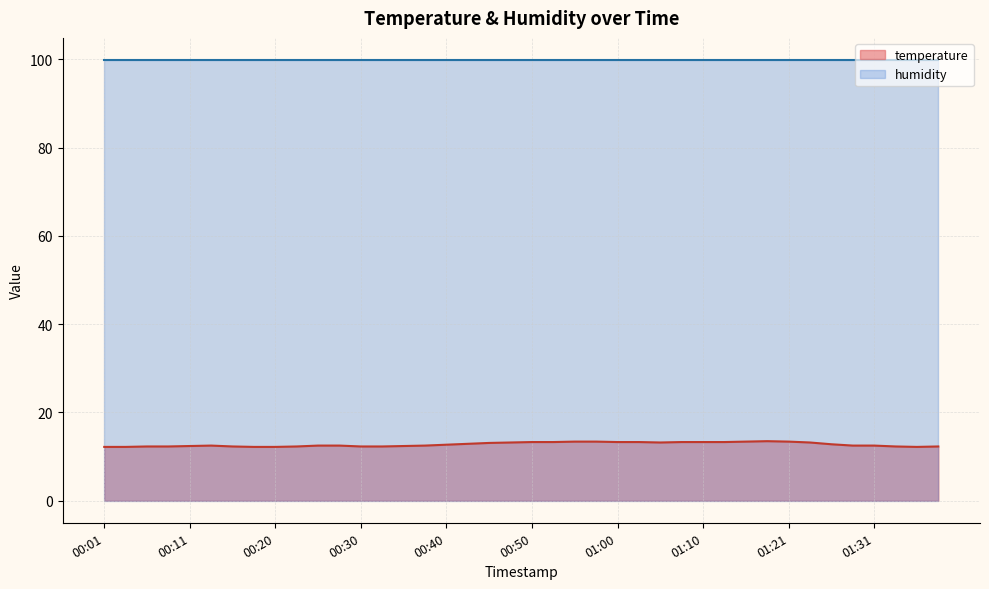

What value does the data have at 00:13?

12.5